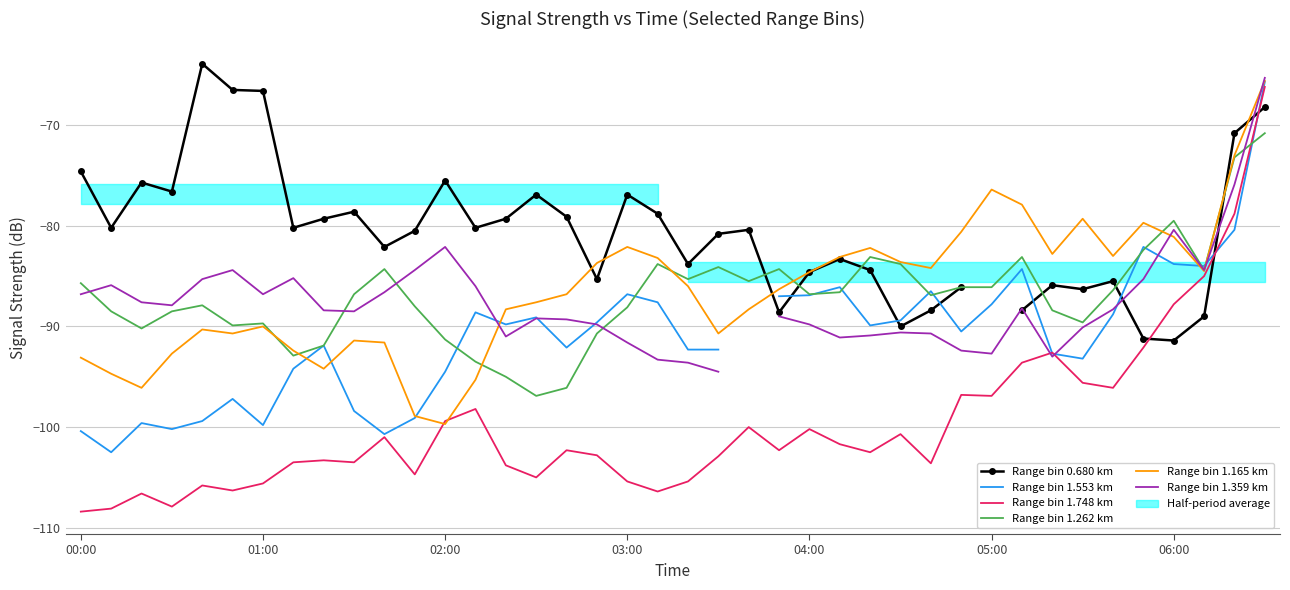

After their last crossing, which series has the higher values: Range bin 1.262 km or Range bin 1.165 km?

Range bin 1.165 km